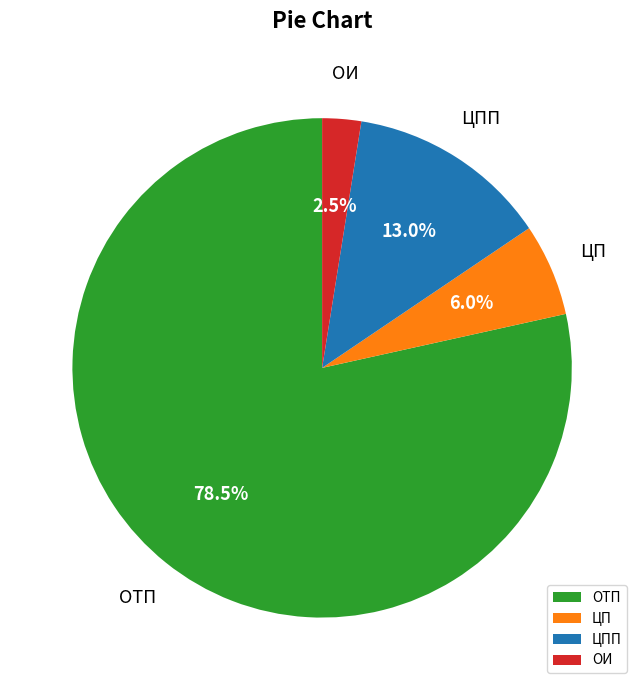

What portion of the pie excludes ЦПП?

87.0%